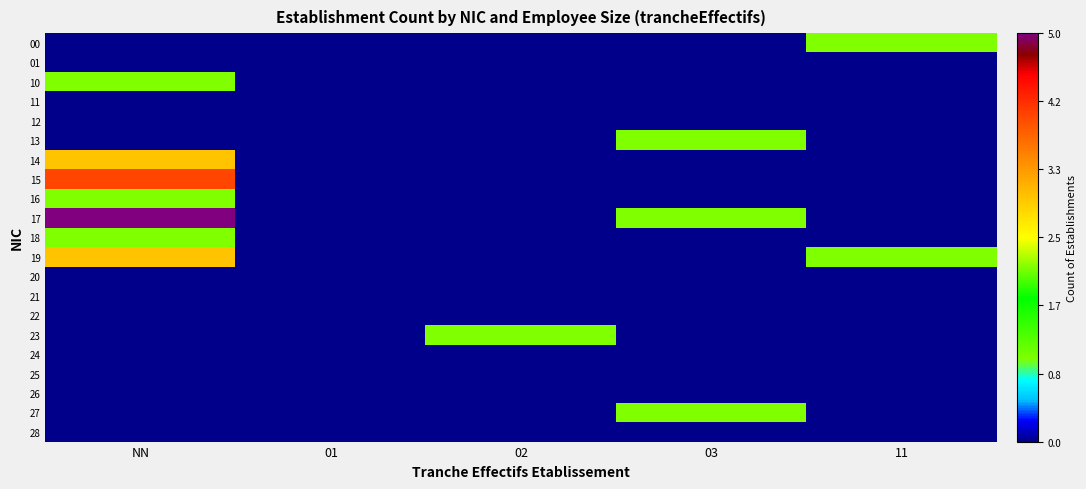

Reading left to right, extract all data points from this chart.

00: NN=0	01=0	02=0	03=0	11=1
01: NN=0	01=0	02=0	03=0	11=0
10: NN=1	01=0	02=0	03=0	11=0
11: NN=0	01=0	02=0	03=0	11=0
12: NN=0	01=0	02=0	03=0	11=0
13: NN=0	01=0	02=0	03=1	11=0
14: NN=3	01=0	02=0	03=0	11=0
15: NN=4	01=0	02=0	03=0	11=0
16: NN=1	01=0	02=0	03=0	11=0
17: NN=5	01=0	02=0	03=1	11=0
18: NN=1	01=0	02=0	03=0	11=0
19: NN=3	01=0	02=0	03=0	11=1
20: NN=0	01=0	02=0	03=0	11=0
21: NN=0	01=0	02=0	03=0	11=0
22: NN=0	01=0	02=0	03=0	11=0
23: NN=0	01=0	02=1	03=0	11=0
24: NN=0	01=0	02=0	03=0	11=0
25: NN=0	01=0	02=0	03=0	11=0
26: NN=0	01=0	02=0	03=0	11=0
27: NN=0	01=0	02=0	03=1	11=0
28: NN=0	01=0	02=0	03=0	11=0